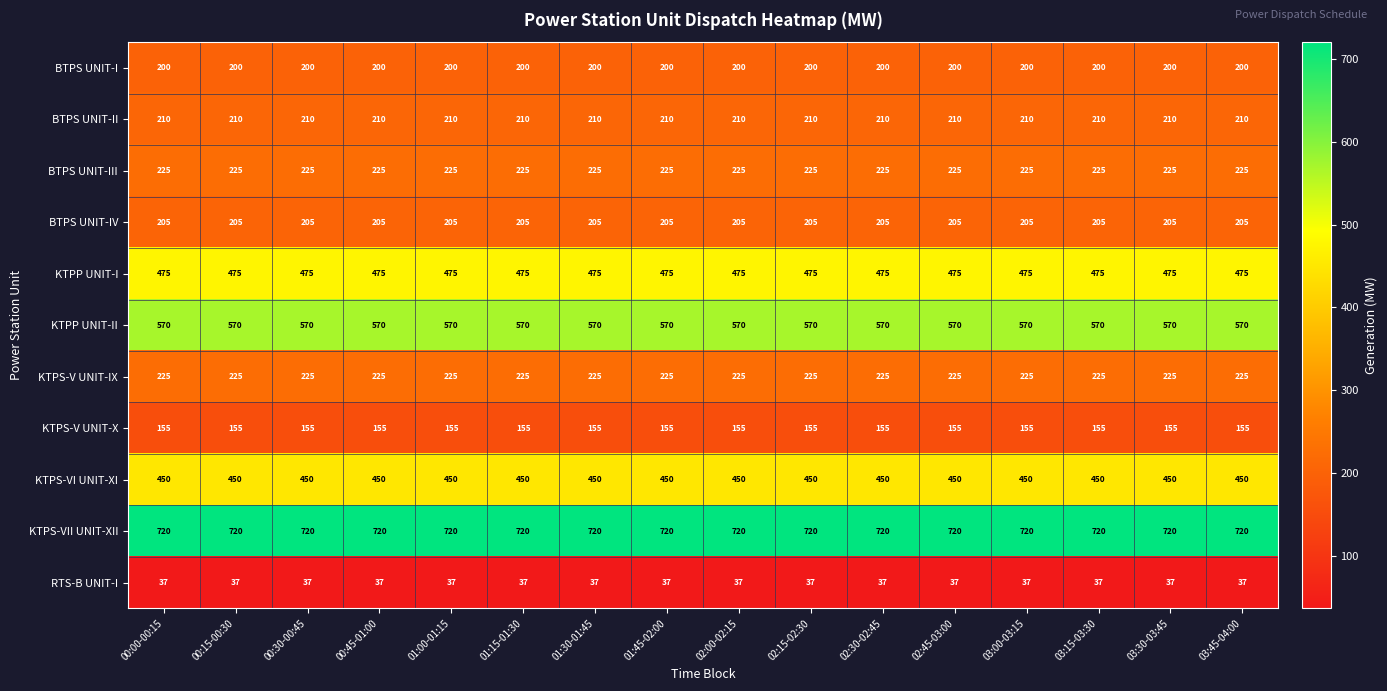

Is it true that RTS-B UNIT-I equals 37 at 02:30-02:45?

True